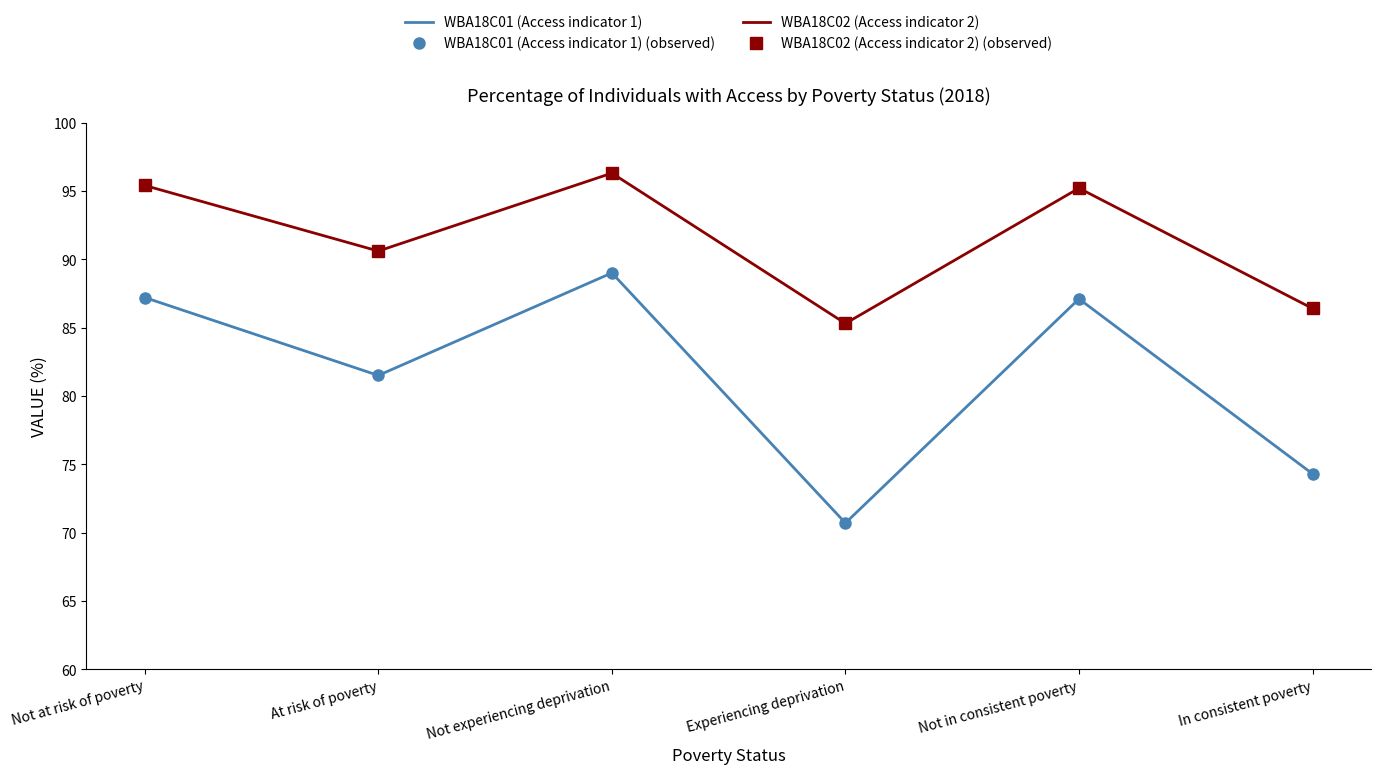

Count the number of categories in the chart.

6